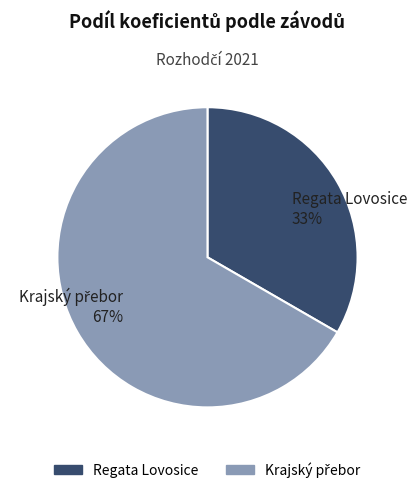

Count the number of slices in the pie.

2